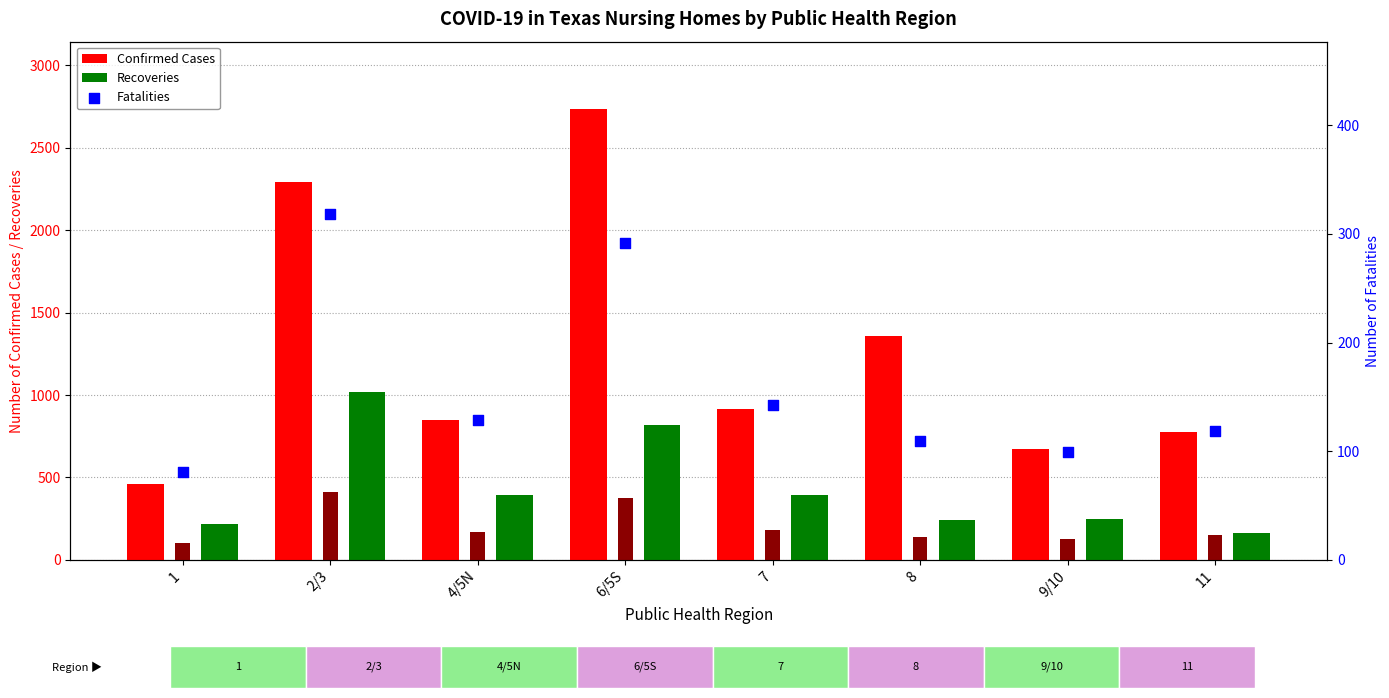

Which series reaches the minimum Y coordinate?

Fatalities